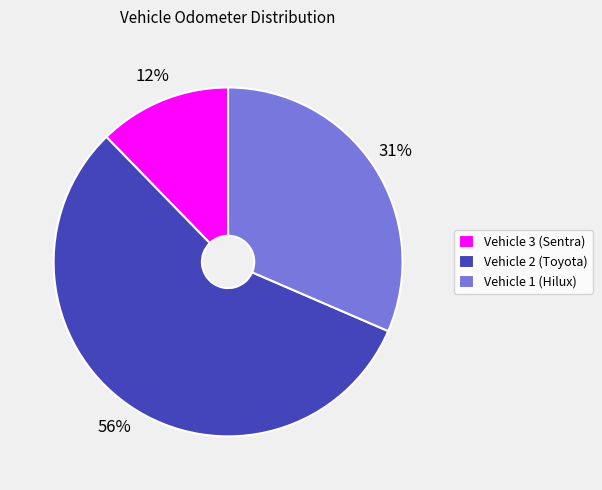

Do Vehicle 2 (Toyota) and Vehicle 1 (Hilux) together represent more than half of the pie?

Yes